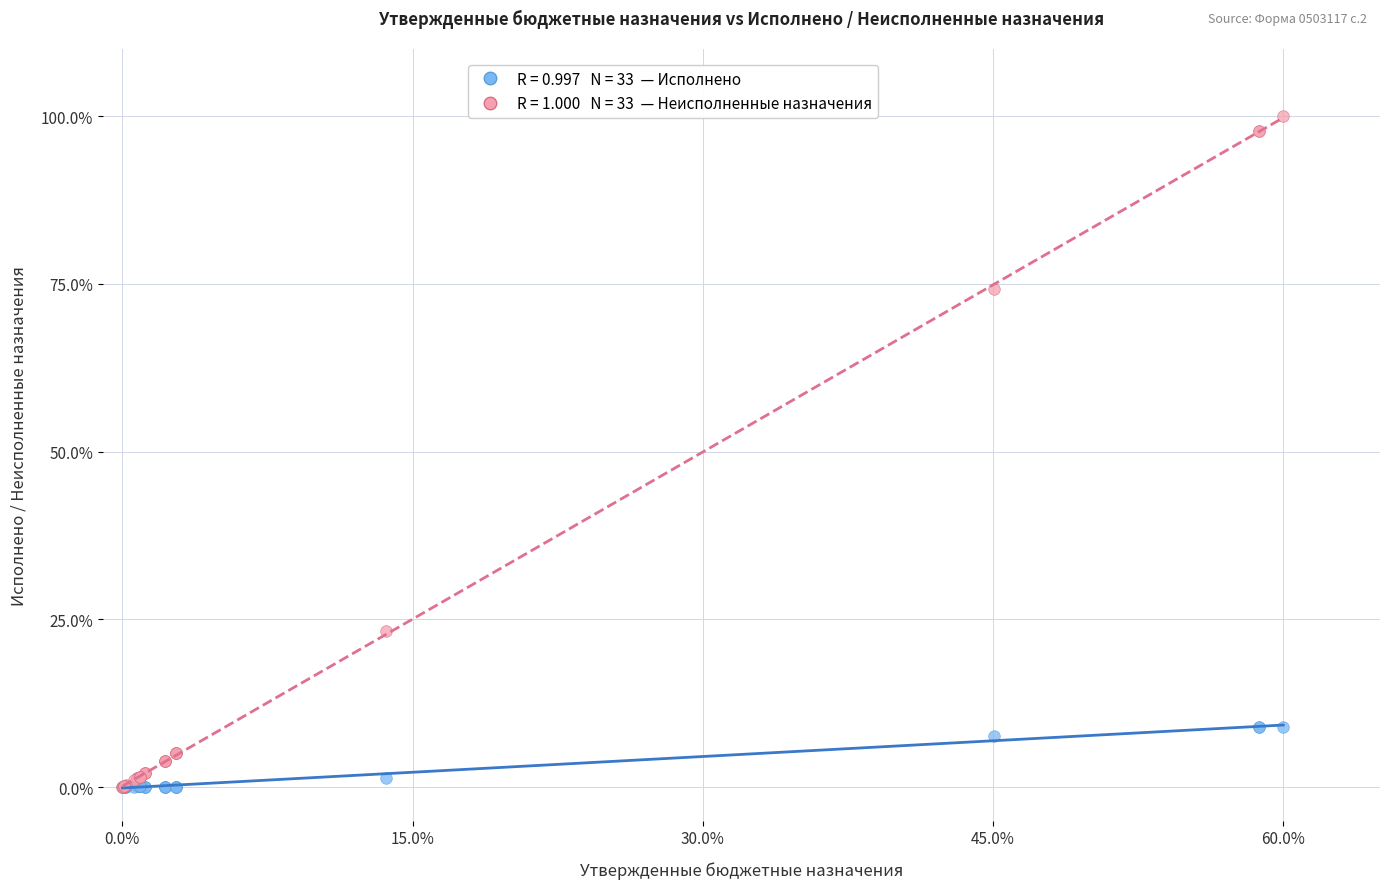

Across all series, what Y value is closest to 50?

74.2